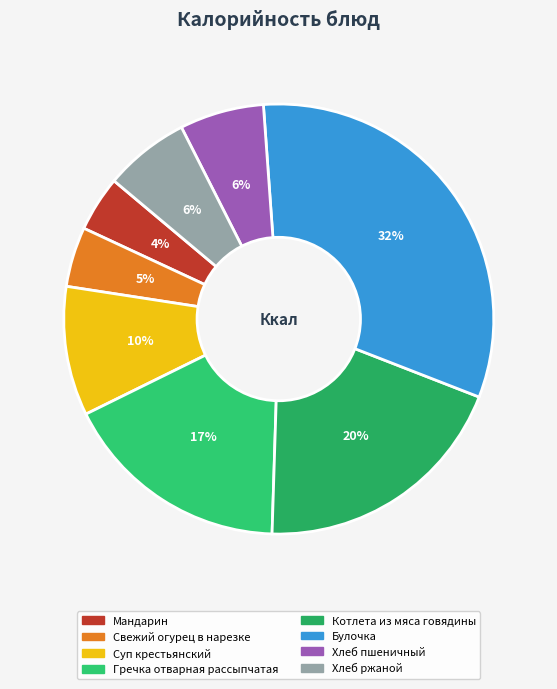

True or false: Котлета из мяса говядины accounts for 9% of the total.

False